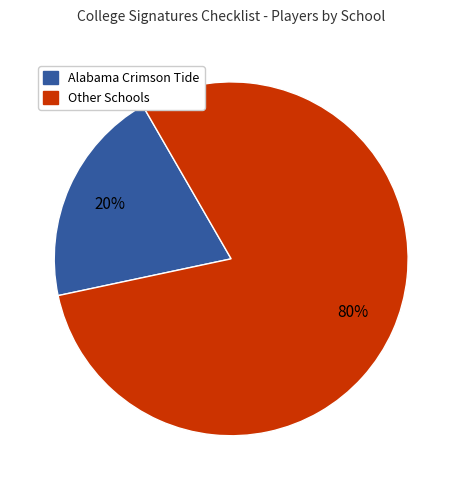

Rank the categories by value from highest to lowest.

Other Schools, Alabama Crimson Tide